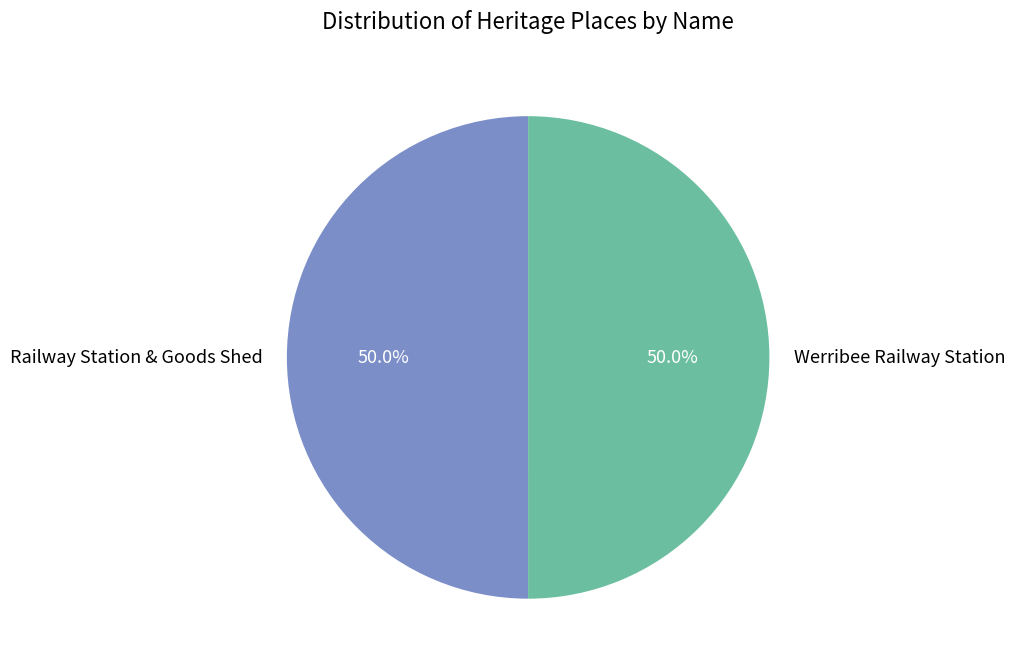

What percentage is the Werribee Railway Station slice, to the nearest percent?

50%